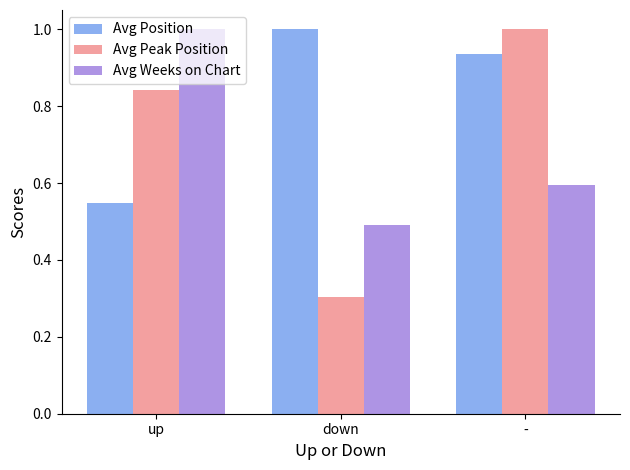

Rank the series by their average value, from highest to lowest.

Avg Position, Avg Peak Position, Avg Weeks on Chart